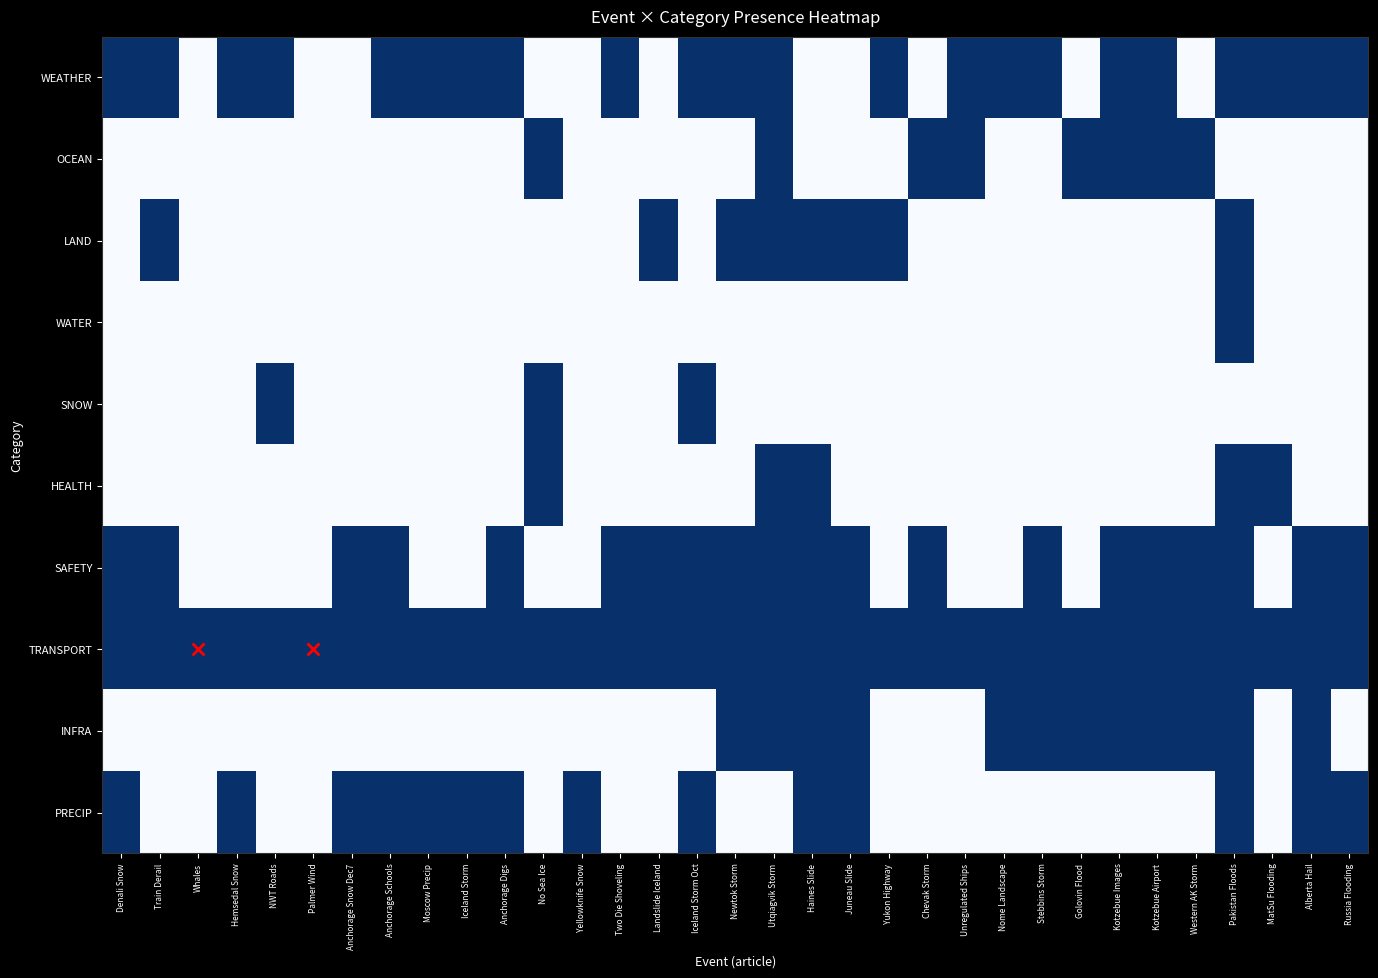

Which series has the largest range (max minus min)?

WEATHER